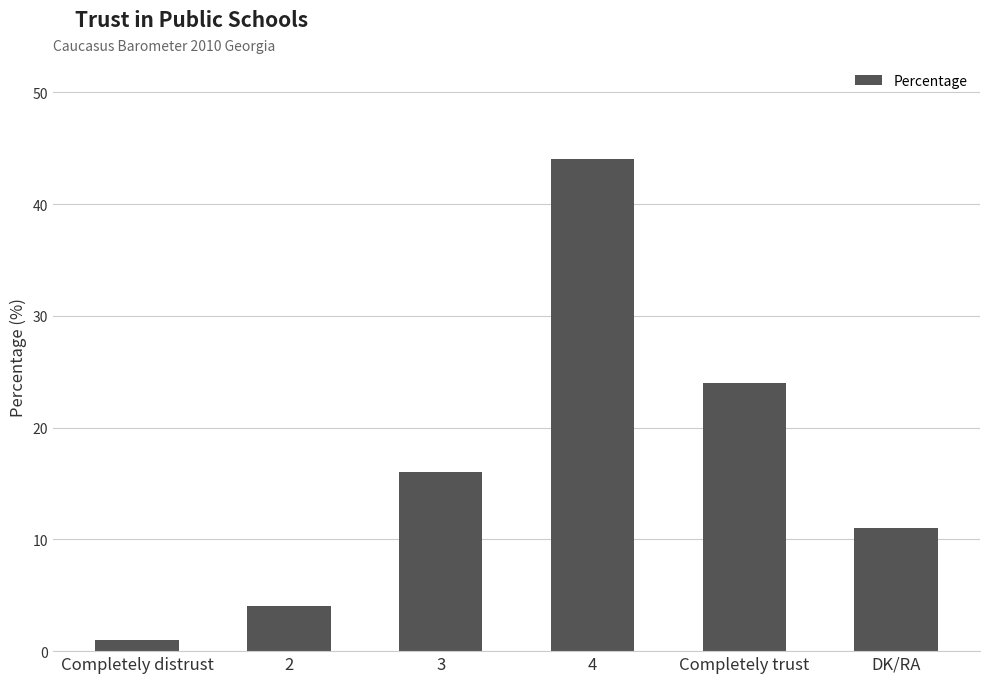

List the labels in order of value, smallest first.

Completely distrust, 2, DK/RA, 3, Completely trust, 4